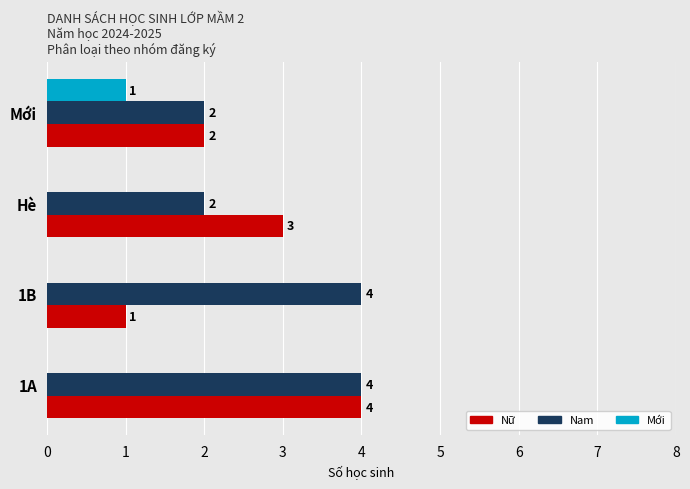

Is it true that Mới equals 0 at Hè?

True